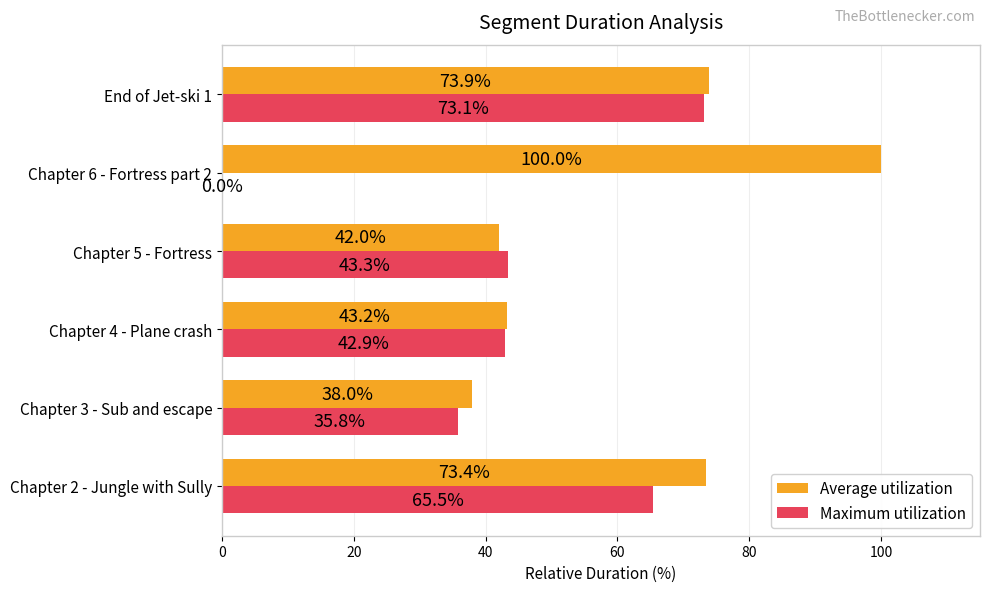

What is the sum of the Maximum utilization values at Chapter 5 - Fortress and Chapter 6 - Fortress part 2?

43.3